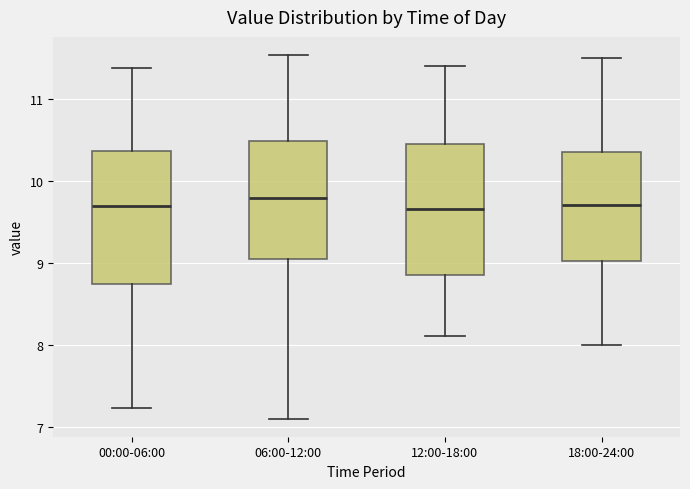

Where is the lower edge of the box for 12:00-18:00 on the y-axis? The values are not printed on the chart, so give them approximately, as read against the axis.

8.9